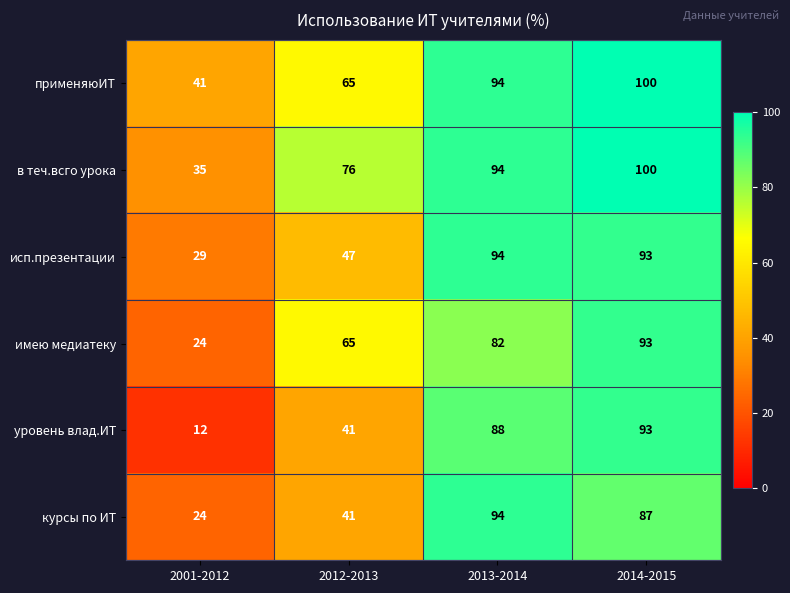

Rank the categories by имею медиатеку value from lowest to highest.

2001-2012, 2012-2013, 2013-2014, 2014-2015